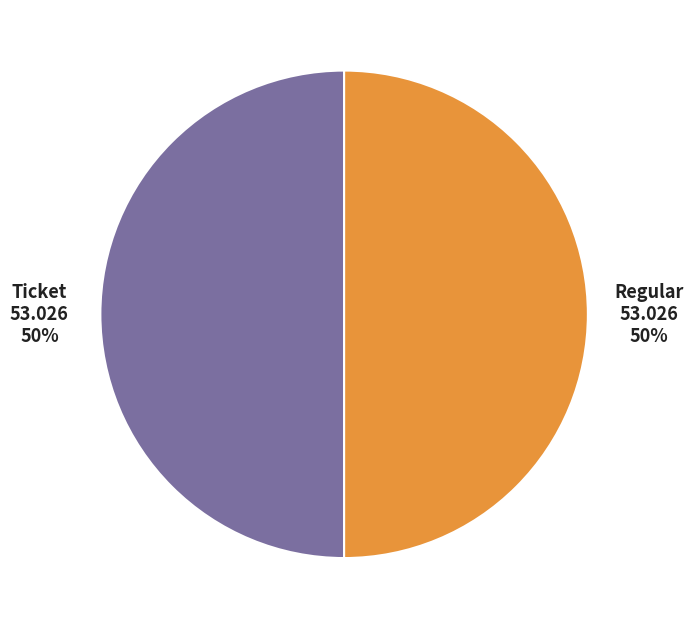

True or false: Regular accounts for 50% of the total.

True